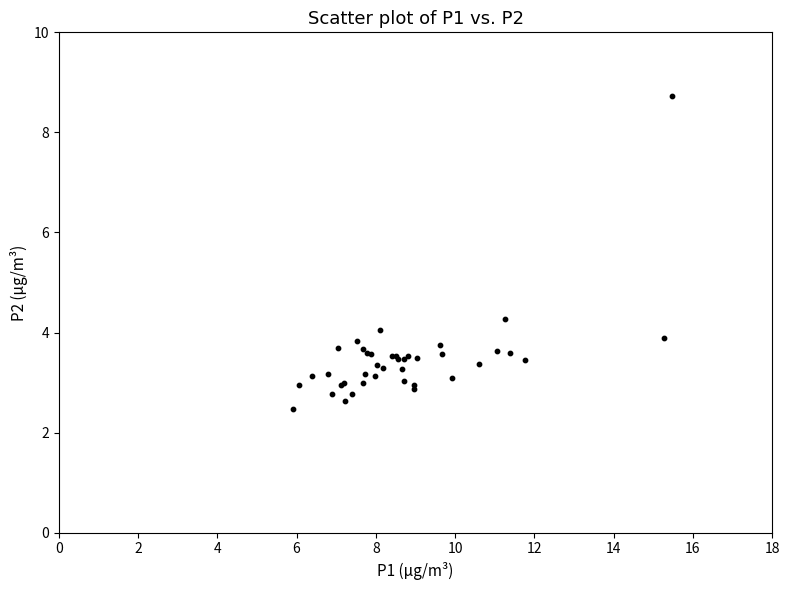

What Y value in the scatter plot is closest to 5?

4.3